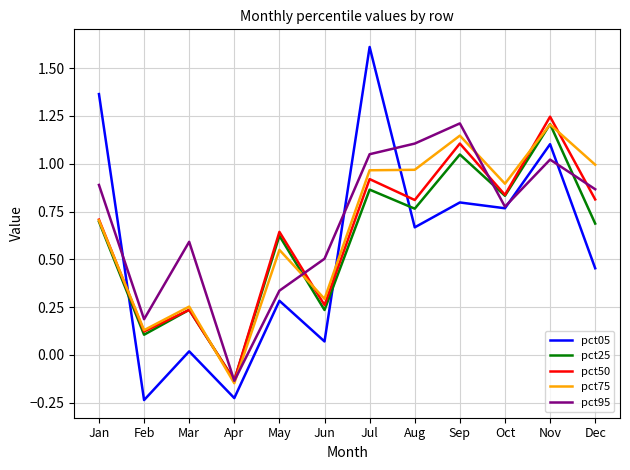

True or false: pct05 and pct75 intersect in this chart.

True